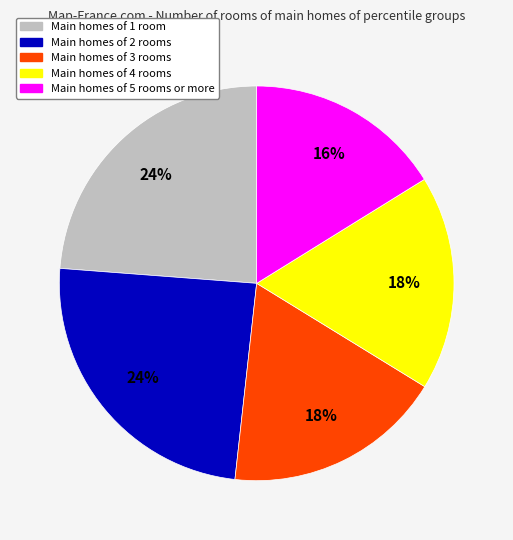

To the nearest percent, what is the average slice percentage?

20%